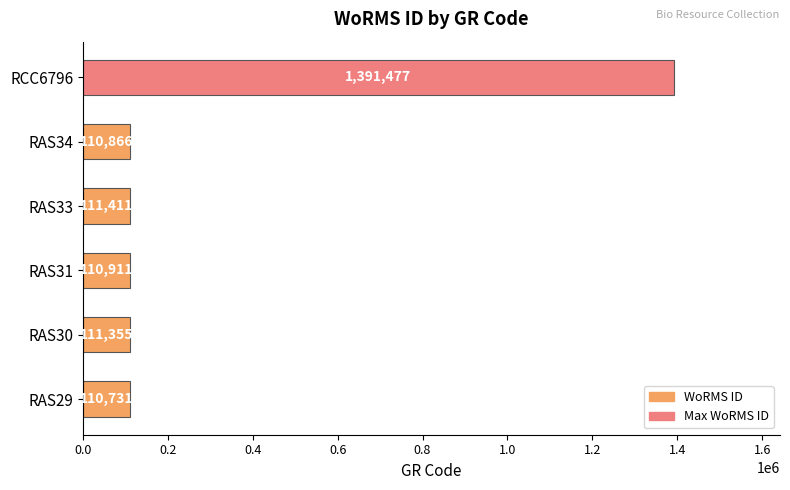

What is the difference between the maximum and second lowest values?

1280611